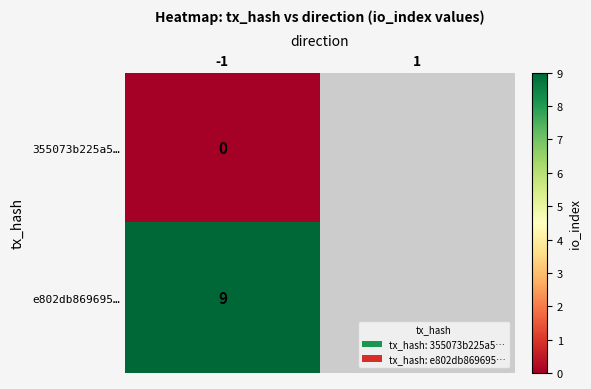

The value of e802db869695… at -1 is 9. True or false?

True